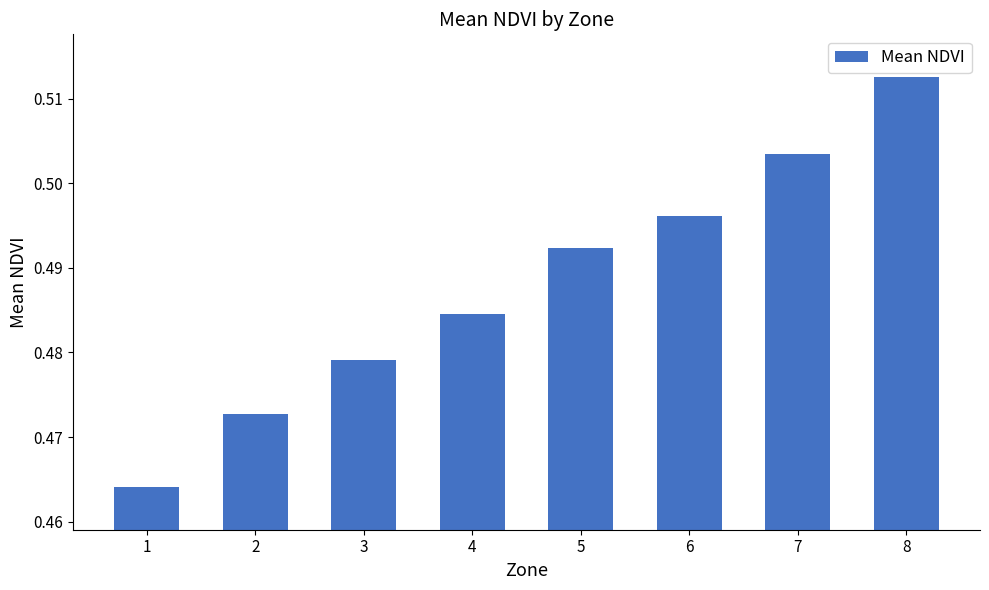

Count the number of categories in the chart.

8